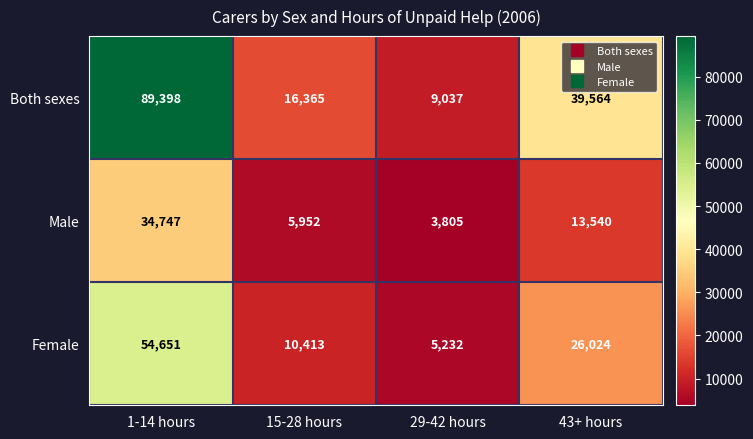

Reading left to right, what are all the values shown in this chart?

Both sexes: 1-14 hours=89398	15-28 hours=16365	29-42 hours=9037	43+ hours=39564
Male: 1-14 hours=34747	15-28 hours=5952	29-42 hours=3805	43+ hours=13540
Female: 1-14 hours=54651	15-28 hours=10413	29-42 hours=5232	43+ hours=26024